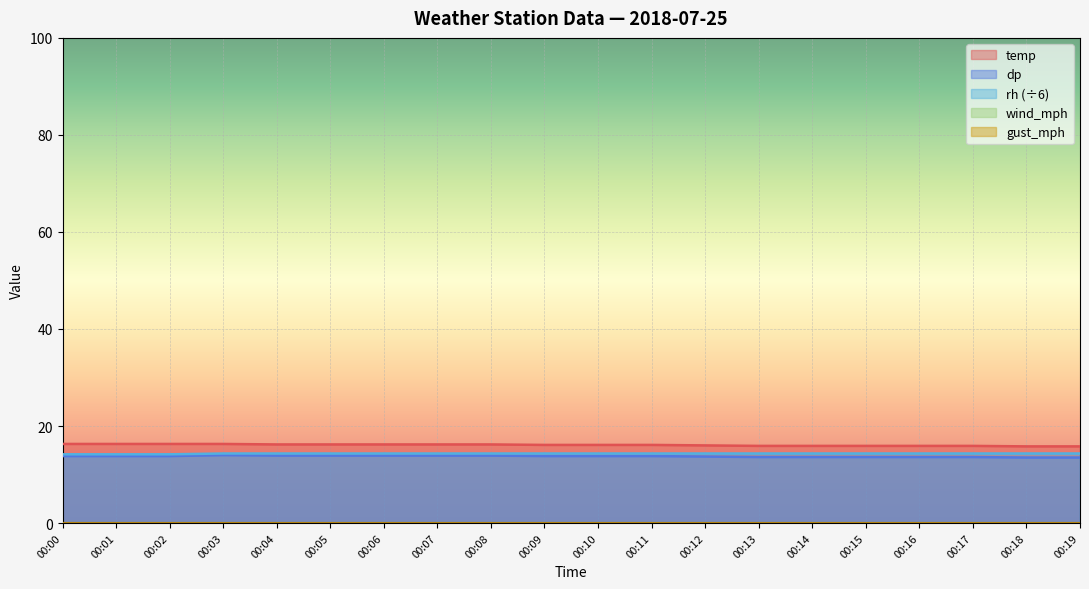

How many temp values are between 15 and 16?

8